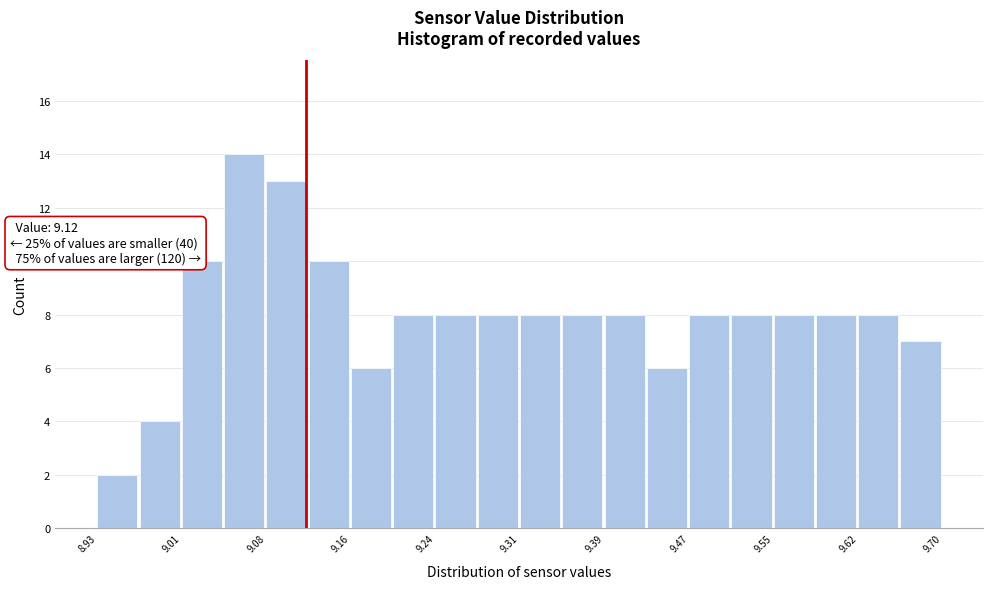

Around what value on the x-axis is the tallest bar? Give the approximate position of its centre, as read against the axis.

9.06